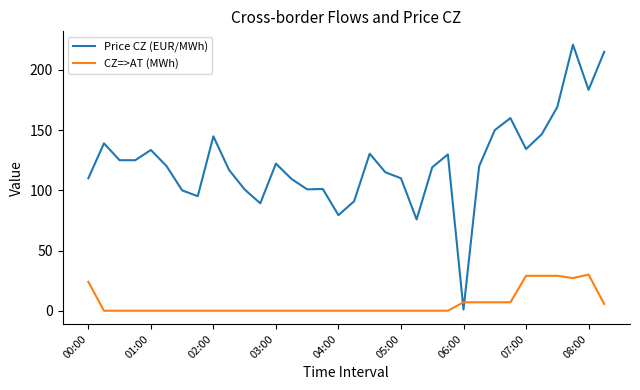

True or false: Price CZ (EUR/MWh) and CZ=>AT (MWh) intersect in this chart.

True